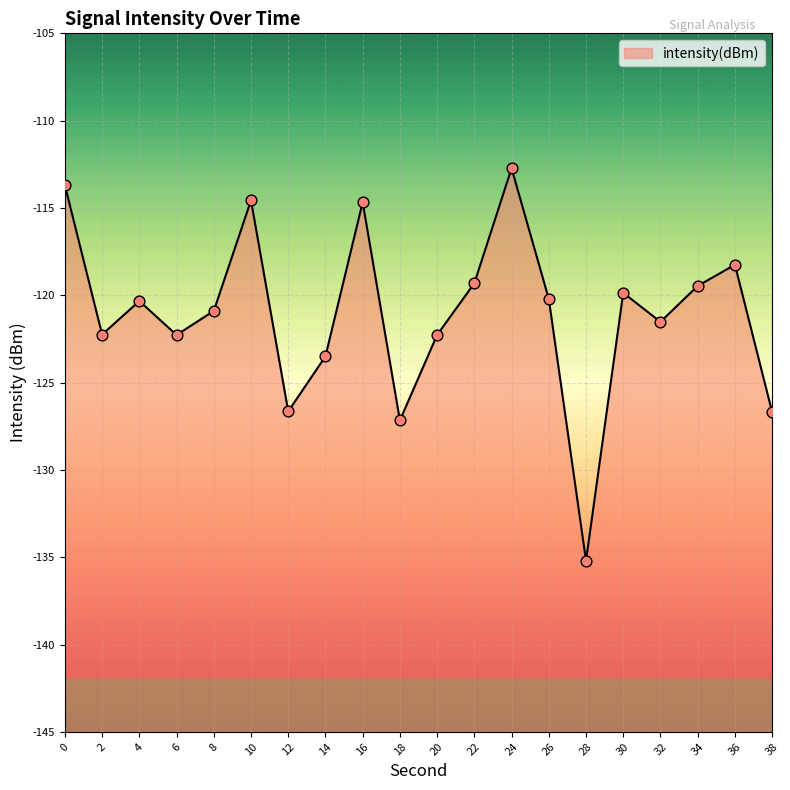

Which has a higher value, 22 or 16?

16